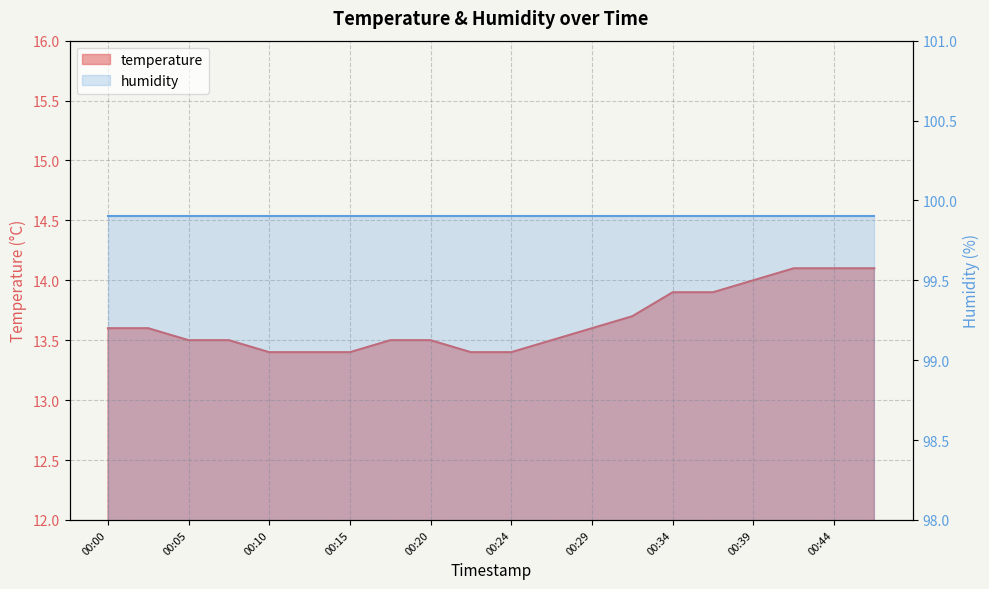

Reading left to right, transcribe all the data shown in this chart.

00:00=13.6	00:03=13.6	00:05=13.5	00:07=13.5	00:10=13.4	00:12=13.4	00:15=13.4	00:17=13.5	00:20=13.5	00:22=13.4	00:24=13.4	00:27=13.5	00:29=13.6	00:32=13.7	00:34=13.9	00:37=13.9	00:39=14.0	00:41=14.1	00:44=14.1	00:46=14.1